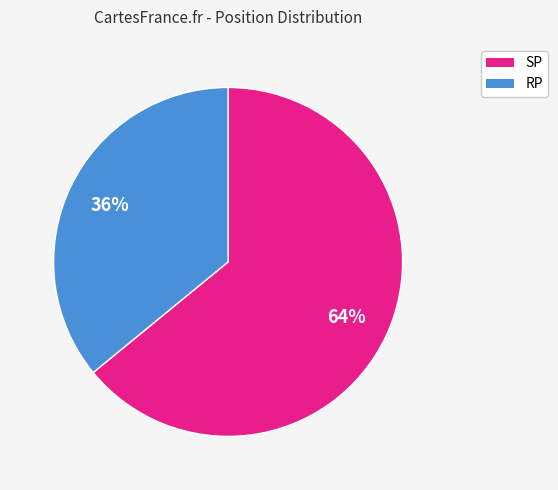

What is the smallest slice in the pie chart?

RP